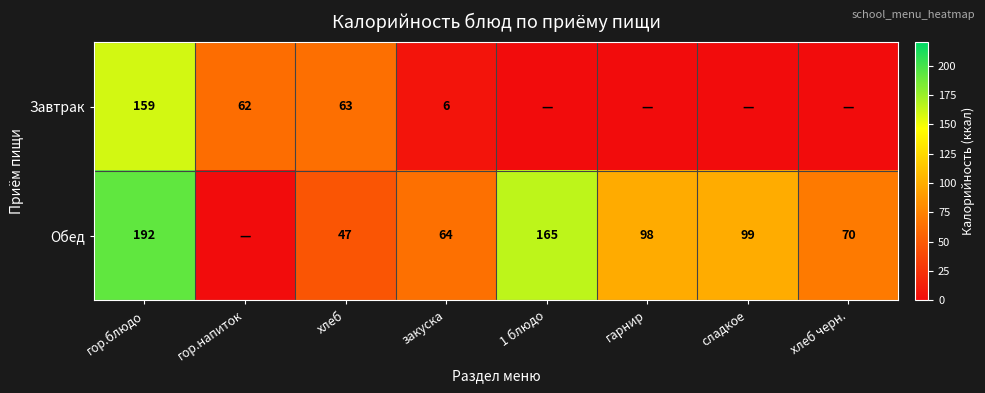

How many data points does each series have?

8